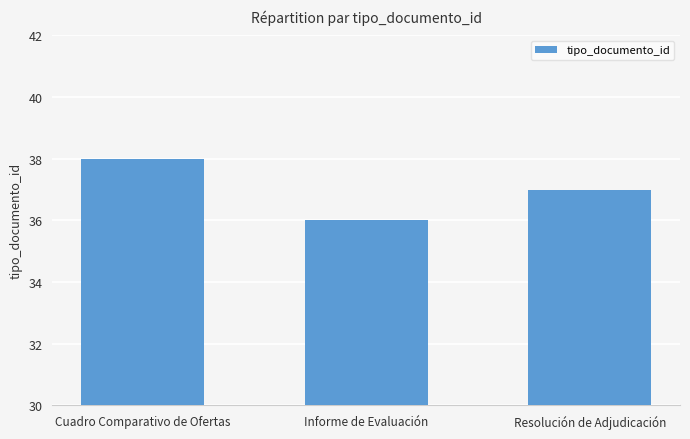

What is the value of the 2nd bar from the left?

36